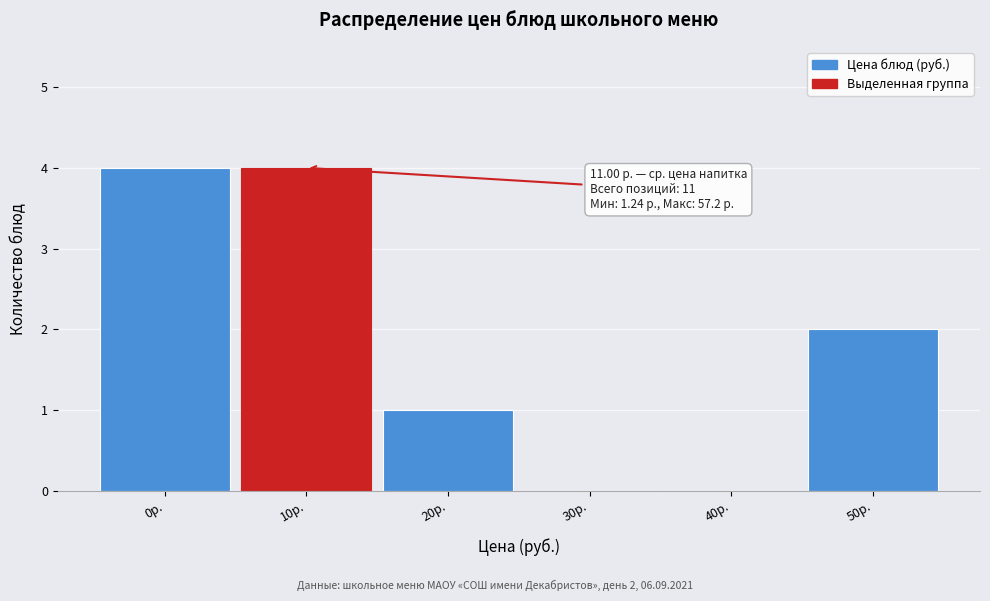

Reading left to right, extract all data points from this chart.

0р.=4	10р.=4	20р.=1	30р.=0	40р.=0	50р.=2